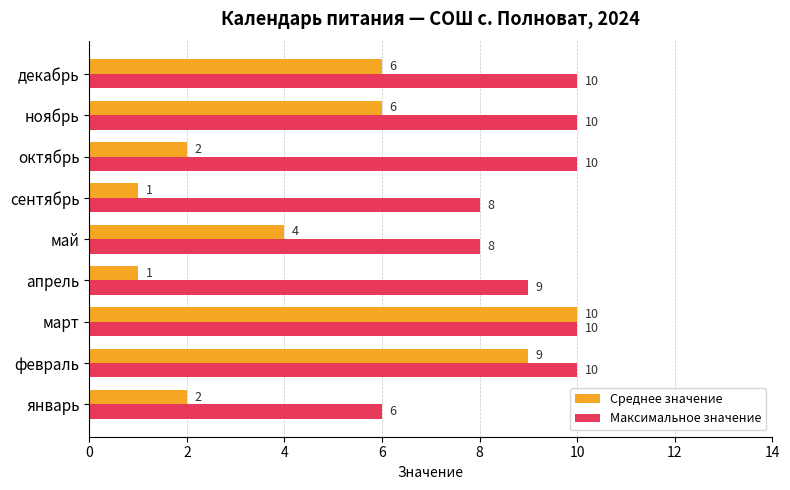

Which series has the widest spread of values?

Среднее значение